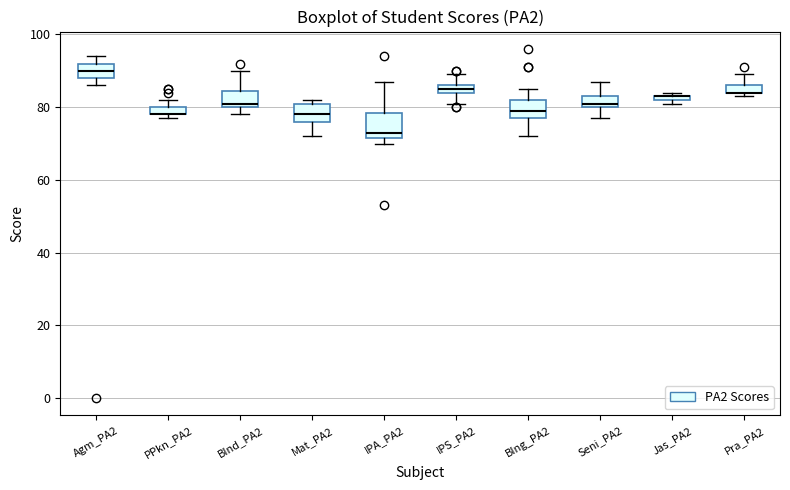

Where is the upper edge of the box for Mat_PA2 on the y-axis? The values are not printed on the chart, so give them approximately, as read against the axis.

82